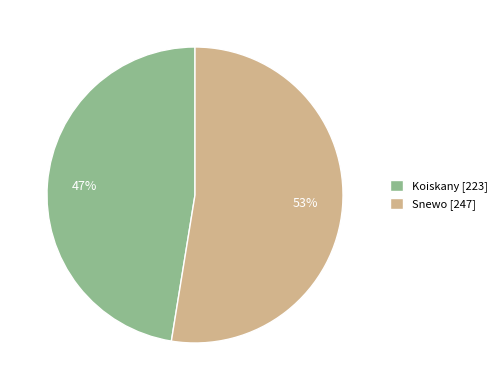

To the nearest percent, what is the average slice percentage?

50%